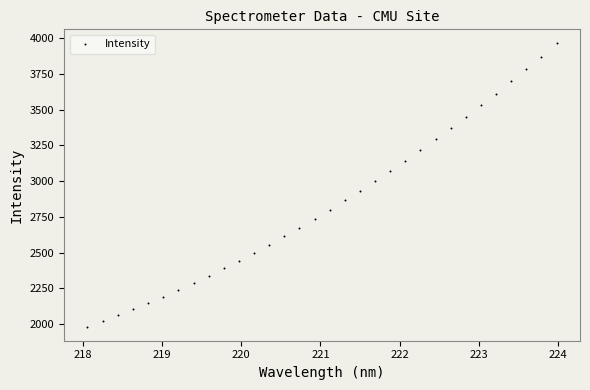

What is the range of Y values (max minus min)?

1981.6